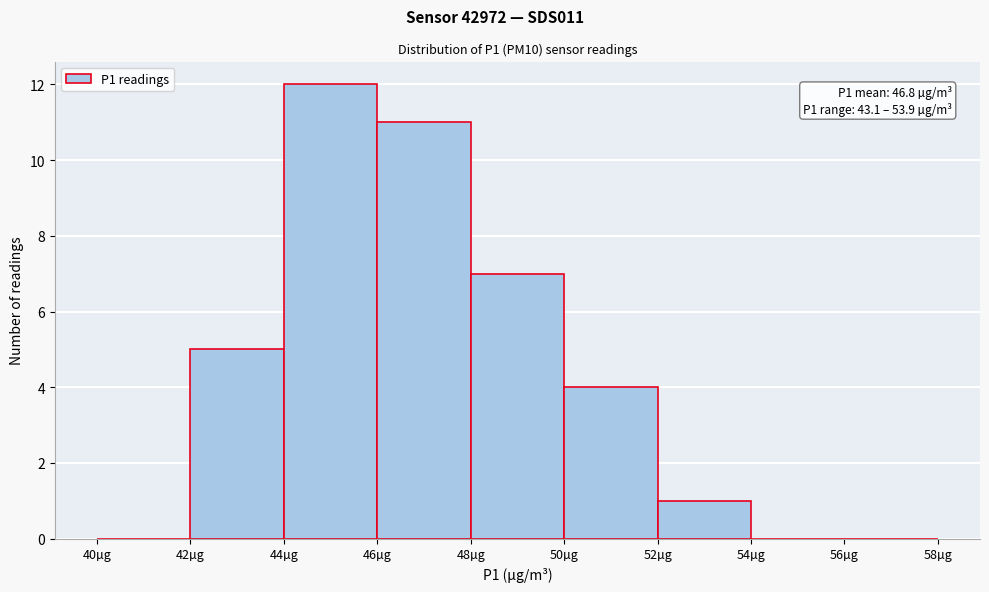

Which range on the x-axis has the tallest bar?

44 to 46